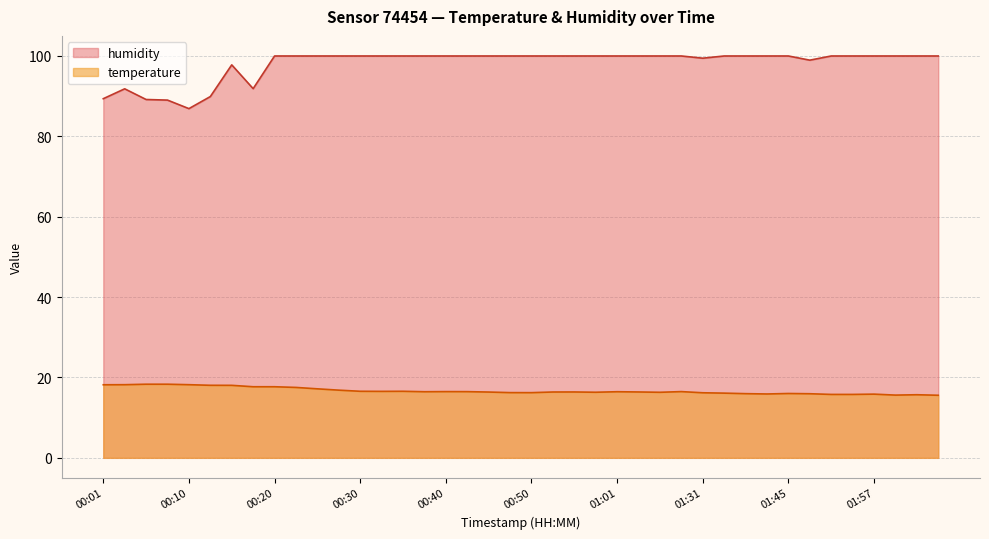

What is the value of the humidity point at the 21st from the left?

100.0